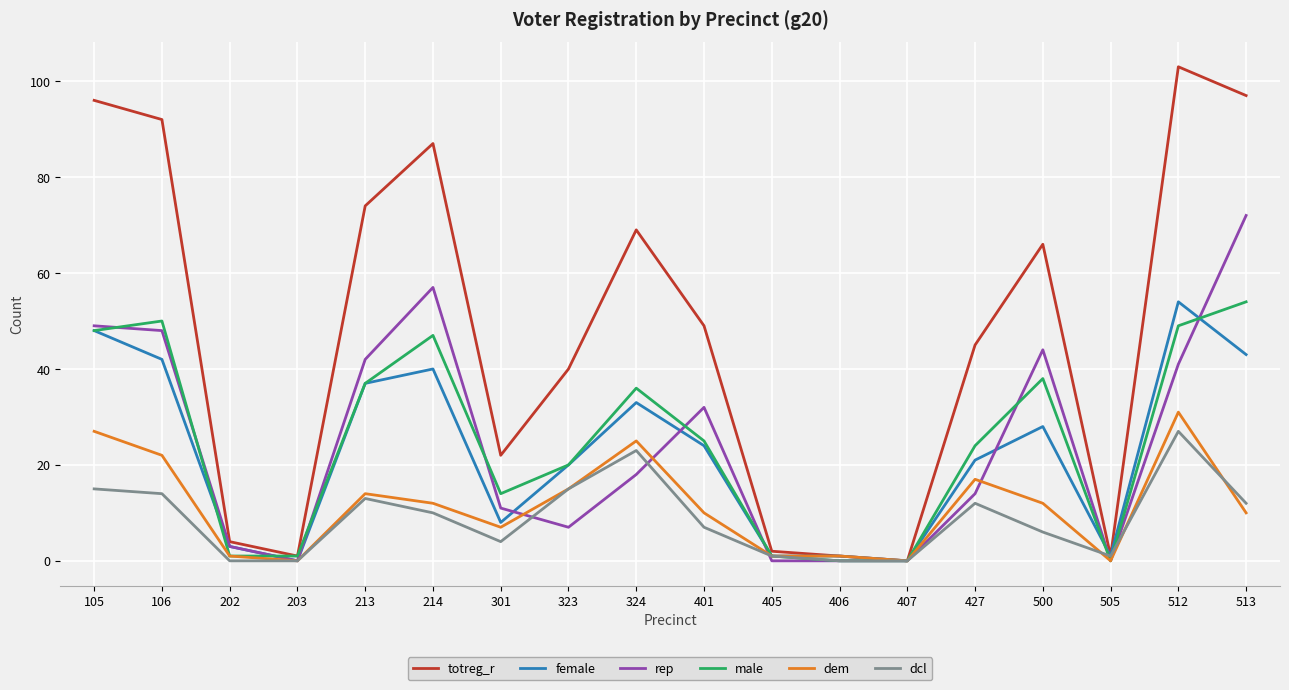

What is the approximate value of dcl at 106?

14